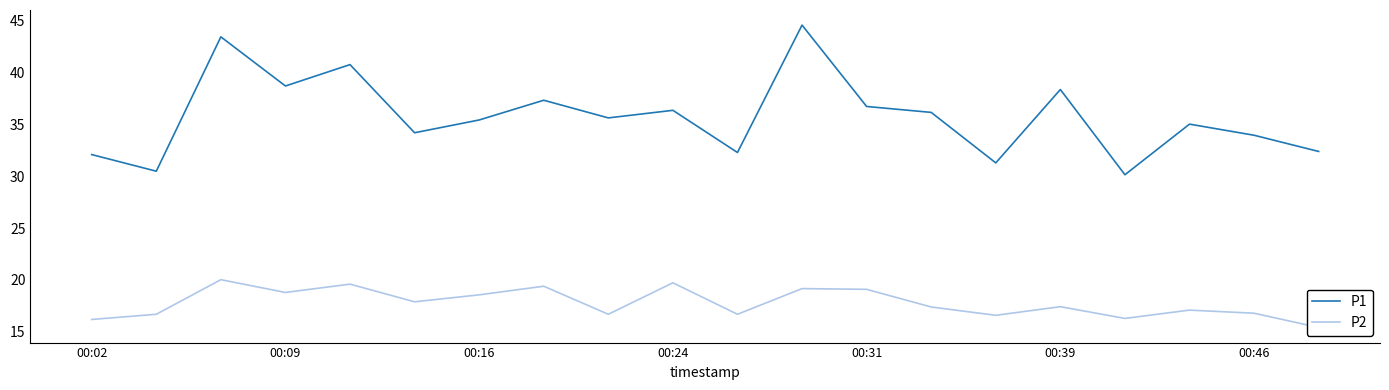

What is the lowest value of the P1 series?

30.1